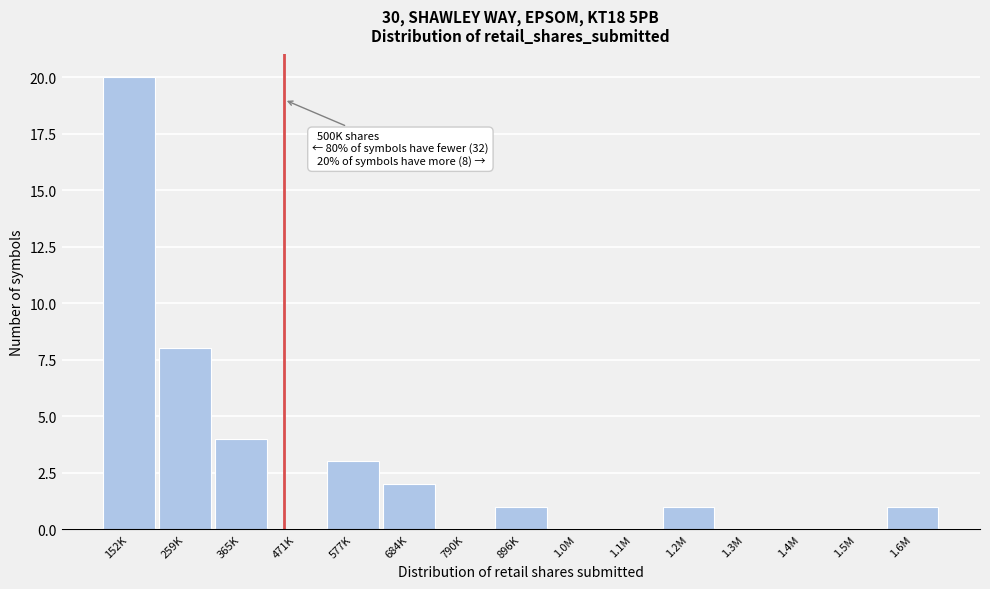

Reading right to left, list all the values displayed in this chart.

1.6M=1	1.5M=0	1.4M=0	1.3M=0	1.2M=1	1.1M=0	1.0M=0	896K=1	790K=0	684K=2	577K=3	471K=0	365K=4	259K=8	152K=20